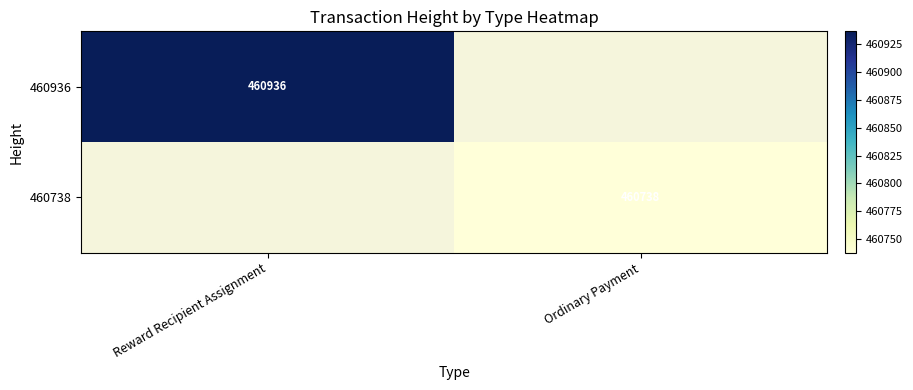

True or false: 460936 has a value of 735317 at Reward Recipient Assignment.

False